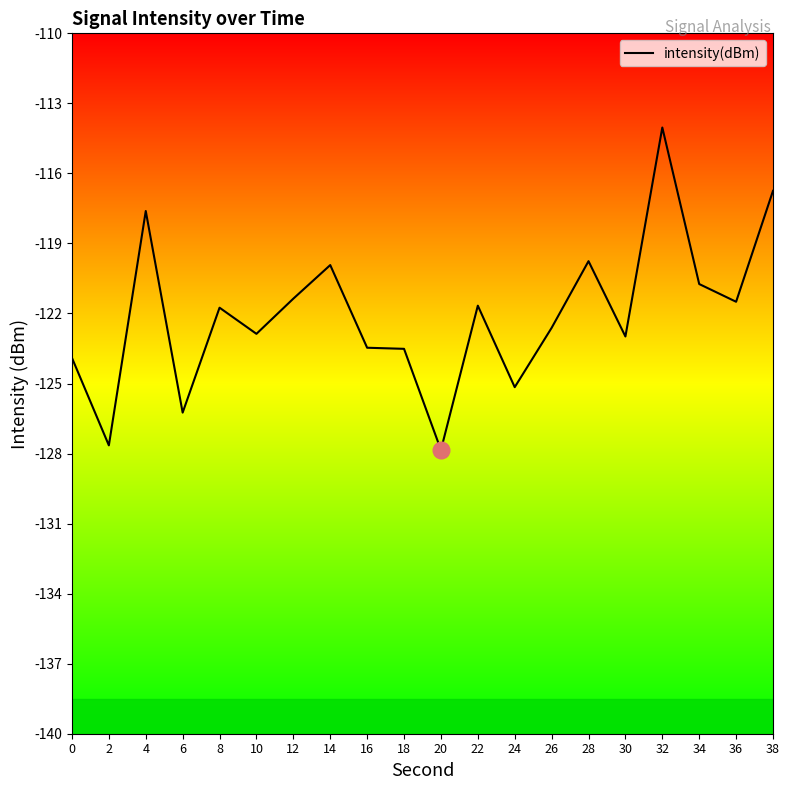

The value at 22 is -184.8. True or false?

False